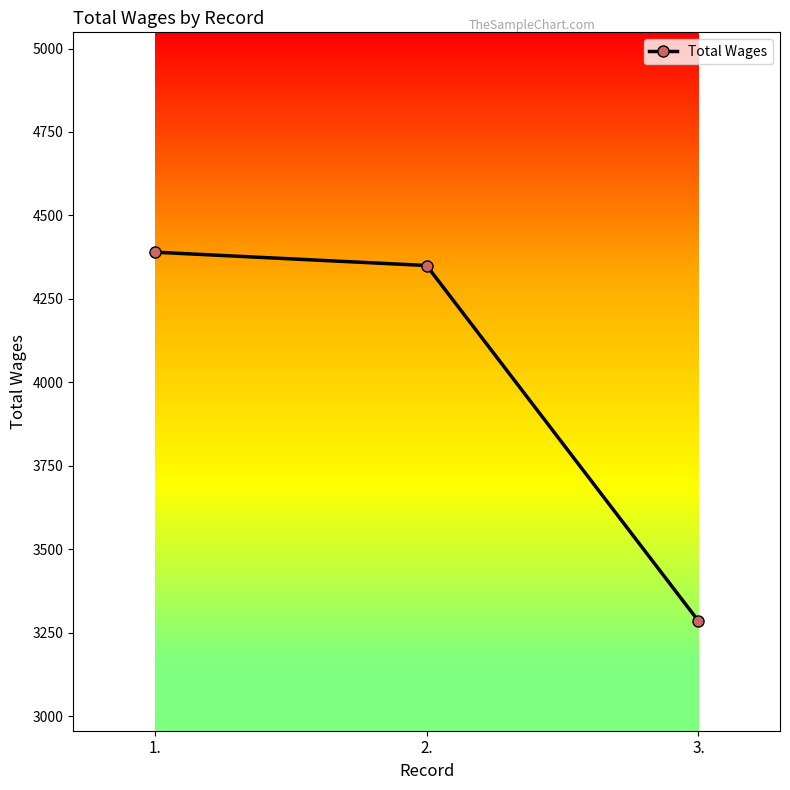

The value at 1. is 4390. True or false?

True